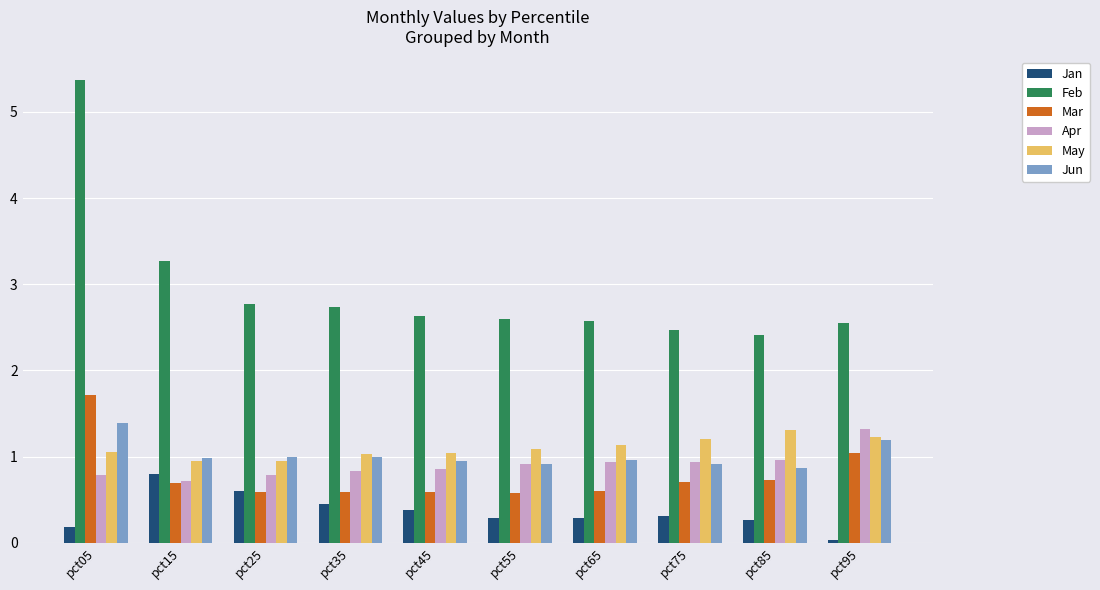

Which series has the widest spread of values?

Feb